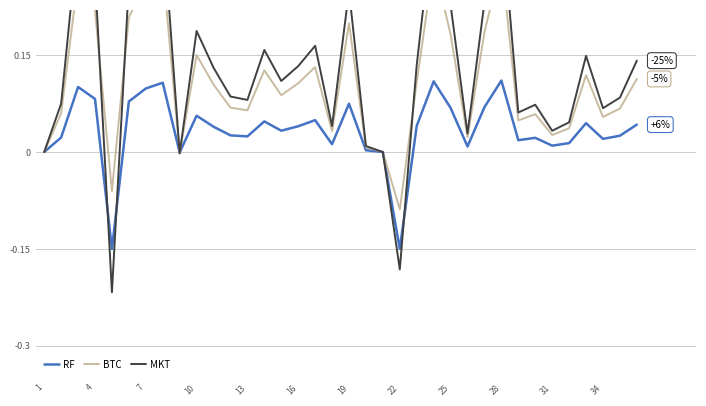

After their last crossing, which series has the higher values: MKT or BTC?

MKT